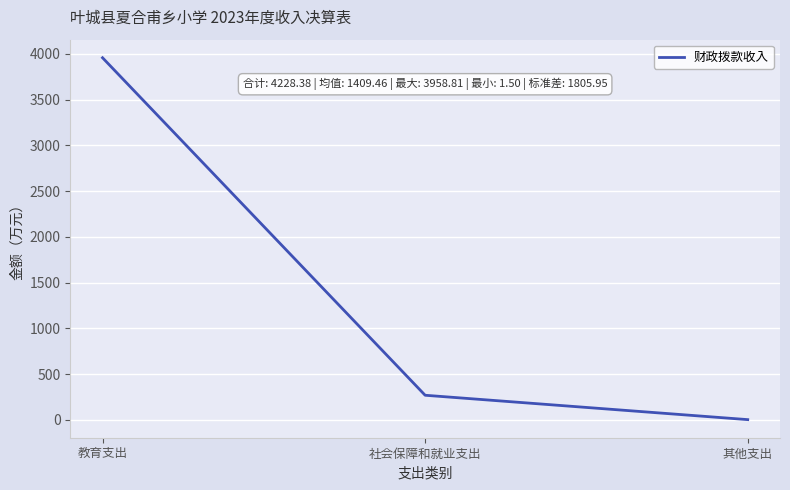

At which category does the chart reach its peak across all series?

教育支出